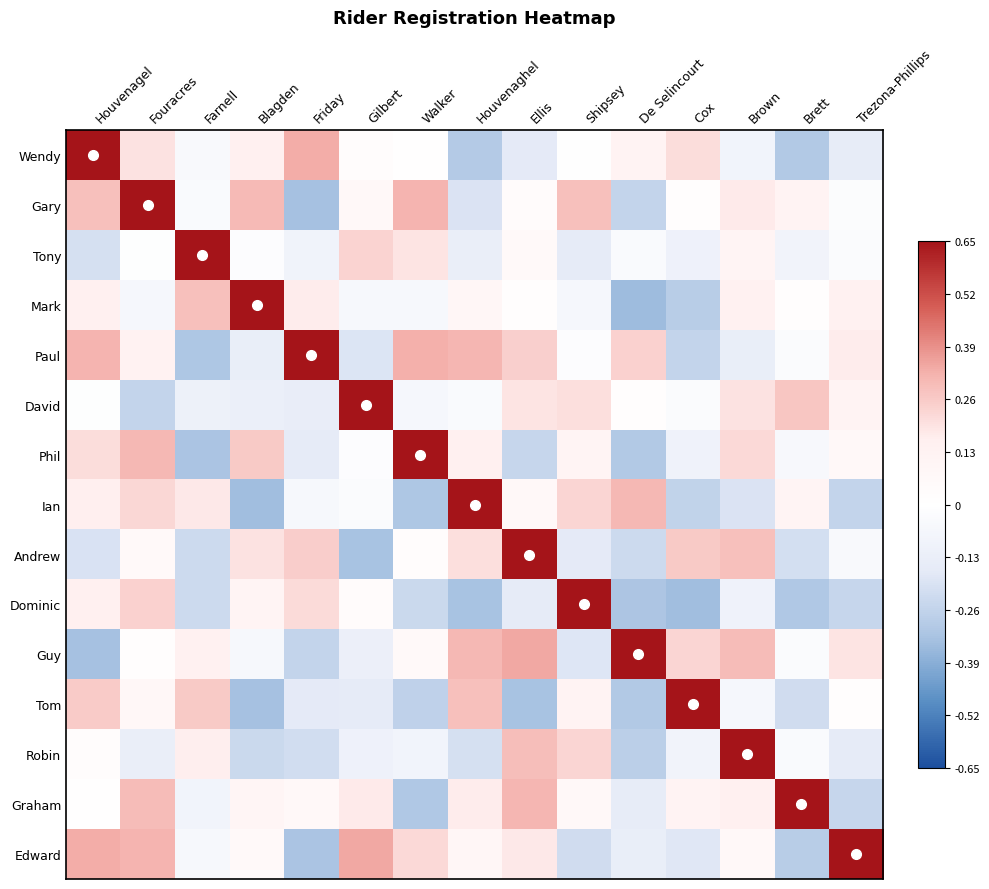

Reading left to right, list all the values displayed in this chart.

Wendy: Houvenagel=0.7	Fouracres=0.2	Farnell=-0.0	Blagden=0.2	Friday=0.3	Gilbert=0.0	Walker=0.0	Houvenaghel=-0.3	Ellis=-0.2	Shipsey=-0.0	De Selincourt=0.1	Cox=0.2	Brown=-0.1	Brett=-0.3	Trezona-Phillips=-0.1
Gary: Houvenagel=0.3	Fouracres=0.7	Farnell=-0.0	Blagden=0.3	Friday=-0.3	Gilbert=0.1	Walker=0.3	Houvenaghel=-0.2	Ellis=0.0	Shipsey=0.3	De Selincourt=-0.3	Cox=0.0	Brown=0.2	Brett=0.1	Trezona-Phillips=-0.0
Tony: Houvenagel=-0.2	Fouracres=-0.0	Farnell=0.7	Blagden=-0.0	Friday=-0.1	Gilbert=0.2	Walker=0.2	Houvenaghel=-0.1	Ellis=0.1	Shipsey=-0.2	De Selincourt=-0.0	Cox=-0.1	Brown=0.1	Brett=-0.1	Trezona-Phillips=-0.0
Mark: Houvenagel=0.2	Fouracres=-0.1	Farnell=0.3	Blagden=0.7	Friday=0.2	Gilbert=-0.1	Walker=-0.1	Houvenaghel=0.1	Ellis=0.0	Shipsey=-0.1	De Selincourt=-0.3	Cox=-0.3	Brown=0.1	Brett=0.0	Trezona-Phillips=0.1
Paul: Houvenagel=0.3	Fouracres=0.1	Farnell=-0.3	Blagden=-0.1	Friday=0.7	Gilbert=-0.2	Walker=0.3	Houvenaghel=0.3	Ellis=0.2	Shipsey=-0.0	De Selincourt=0.2	Cox=-0.3	Brown=-0.1	Brett=-0.0	Trezona-Phillips=0.2
David: Houvenagel=-0.0	Fouracres=-0.3	Farnell=-0.1	Blagden=-0.1	Friday=-0.1	Gilbert=0.7	Walker=-0.1	Houvenaghel=-0.0	Ellis=0.2	Shipsey=0.2	De Selincourt=0.0	Cox=-0.0	Brown=0.2	Brett=0.3	Trezona-Phillips=0.1
Phil: Houvenagel=0.2	Fouracres=0.3	Farnell=-0.3	Blagden=0.3	Friday=-0.2	Gilbert=-0.0	Walker=0.7	Houvenaghel=0.2	Ellis=-0.2	Shipsey=0.1	De Selincourt=-0.3	Cox=-0.1	Brown=0.2	Brett=-0.1	Trezona-Phillips=0.1
Ian: Houvenagel=0.2	Fouracres=0.2	Farnell=0.2	Blagden=-0.3	Friday=-0.1	Gilbert=-0.0	Walker=-0.3	Houvenaghel=0.7	Ellis=0.1	Shipsey=0.2	De Selincourt=0.3	Cox=-0.3	Brown=-0.2	Brett=0.1	Trezona-Phillips=-0.3
Andrew: Houvenagel=-0.2	Fouracres=0.1	Farnell=-0.2	Blagden=0.2	Friday=0.2	Gilbert=-0.3	Walker=0.0	Houvenaghel=0.2	Ellis=0.7	Shipsey=-0.2	De Selincourt=-0.2	Cox=0.3	Brown=0.3	Brett=-0.2	Trezona-Phillips=-0.0
Dominic: Houvenagel=0.2	Fouracres=0.2	Farnell=-0.2	Blagden=0.1	Friday=0.2	Gilbert=0.0	Walker=-0.2	Houvenaghel=-0.3	Ellis=-0.2	Shipsey=0.7	De Selincourt=-0.3	Cox=-0.3	Brown=-0.1	Brett=-0.3	Trezona-Phillips=-0.2
Guy: Houvenagel=-0.3	Fouracres=0.0	Farnell=0.1	Blagden=-0.1	Friday=-0.3	Gilbert=-0.1	Walker=0.1	Houvenaghel=0.3	Ellis=0.3	Shipsey=-0.2	De Selincourt=0.7	Cox=0.2	Brown=0.3	Brett=-0.0	Trezona-Phillips=0.2
Tom: Houvenagel=0.3	Fouracres=0.1	Farnell=0.3	Blagden=-0.3	Friday=-0.2	Gilbert=-0.2	Walker=-0.3	Houvenaghel=0.3	Ellis=-0.3	Shipsey=0.1	De Selincourt=-0.3	Cox=0.7	Brown=-0.1	Brett=-0.2	Trezona-Phillips=0.0
Robin: Houvenagel=0.0	Fouracres=-0.1	Farnell=0.2	Blagden=-0.2	Friday=-0.2	Gilbert=-0.1	Walker=-0.1	Houvenaghel=-0.2	Ellis=0.3	Shipsey=0.2	De Selincourt=-0.3	Cox=-0.1	Brown=0.7	Brett=-0.0	Trezona-Phillips=-0.2
Graham: Houvenagel=0.0	Fouracres=0.3	Farnell=-0.1	Blagden=0.1	Friday=0.1	Gilbert=0.2	Walker=-0.3	Houvenaghel=0.2	Ellis=0.3	Shipsey=0.1	De Selincourt=-0.1	Cox=0.1	Brown=0.1	Brett=0.7	Trezona-Phillips=-0.2
Edward: Houvenagel=0.3	Fouracres=0.3	Farnell=-0.1	Blagden=0.1	Friday=-0.3	Gilbert=0.3	Walker=0.2	Houvenaghel=0.1	Ellis=0.2	Shipsey=-0.2	De Selincourt=-0.1	Cox=-0.2	Brown=0.1	Brett=-0.3	Trezona-Phillips=0.7